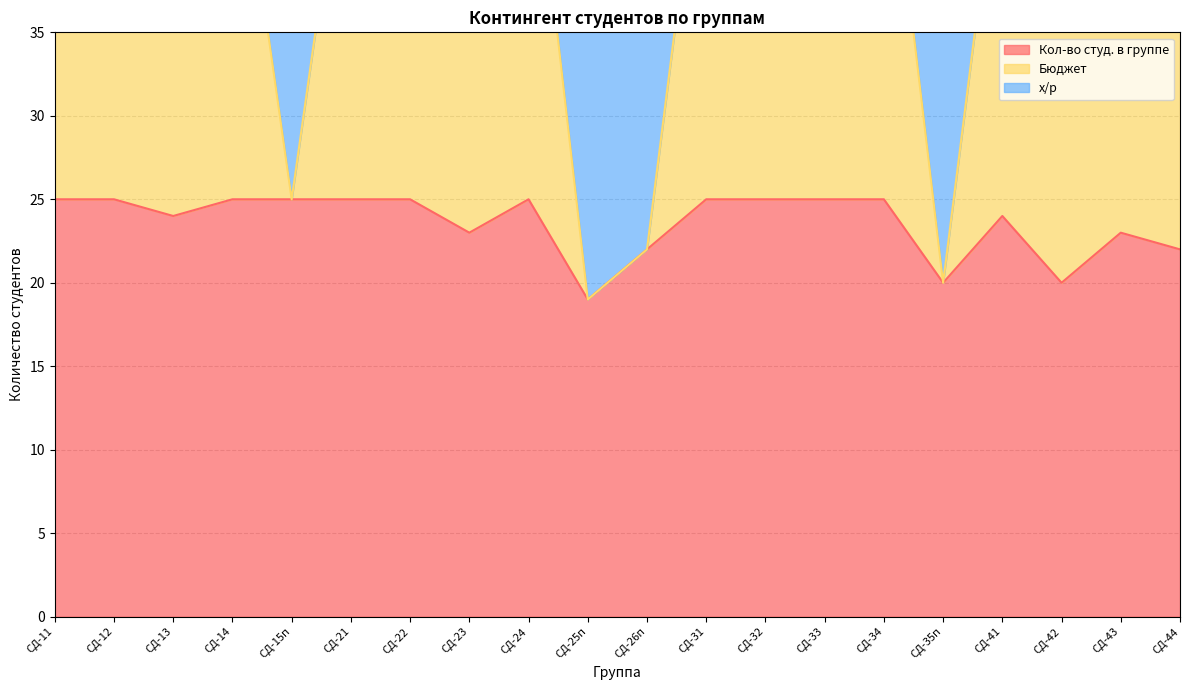

Which series has the widest spread of values?

Бюджет